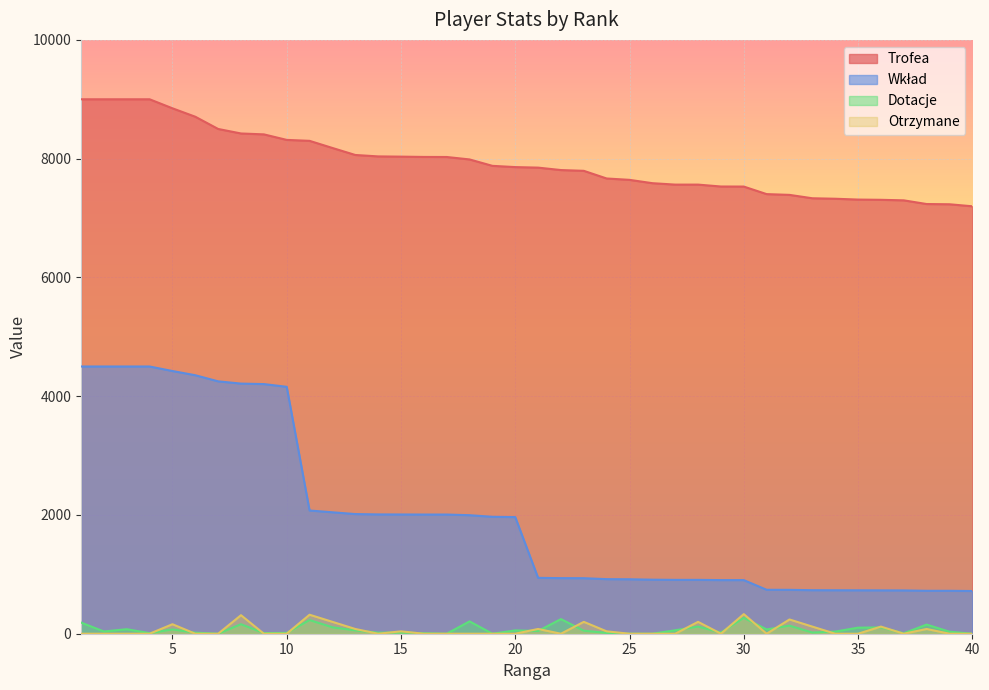

Does the chart display data point markers on the line(s)?

No